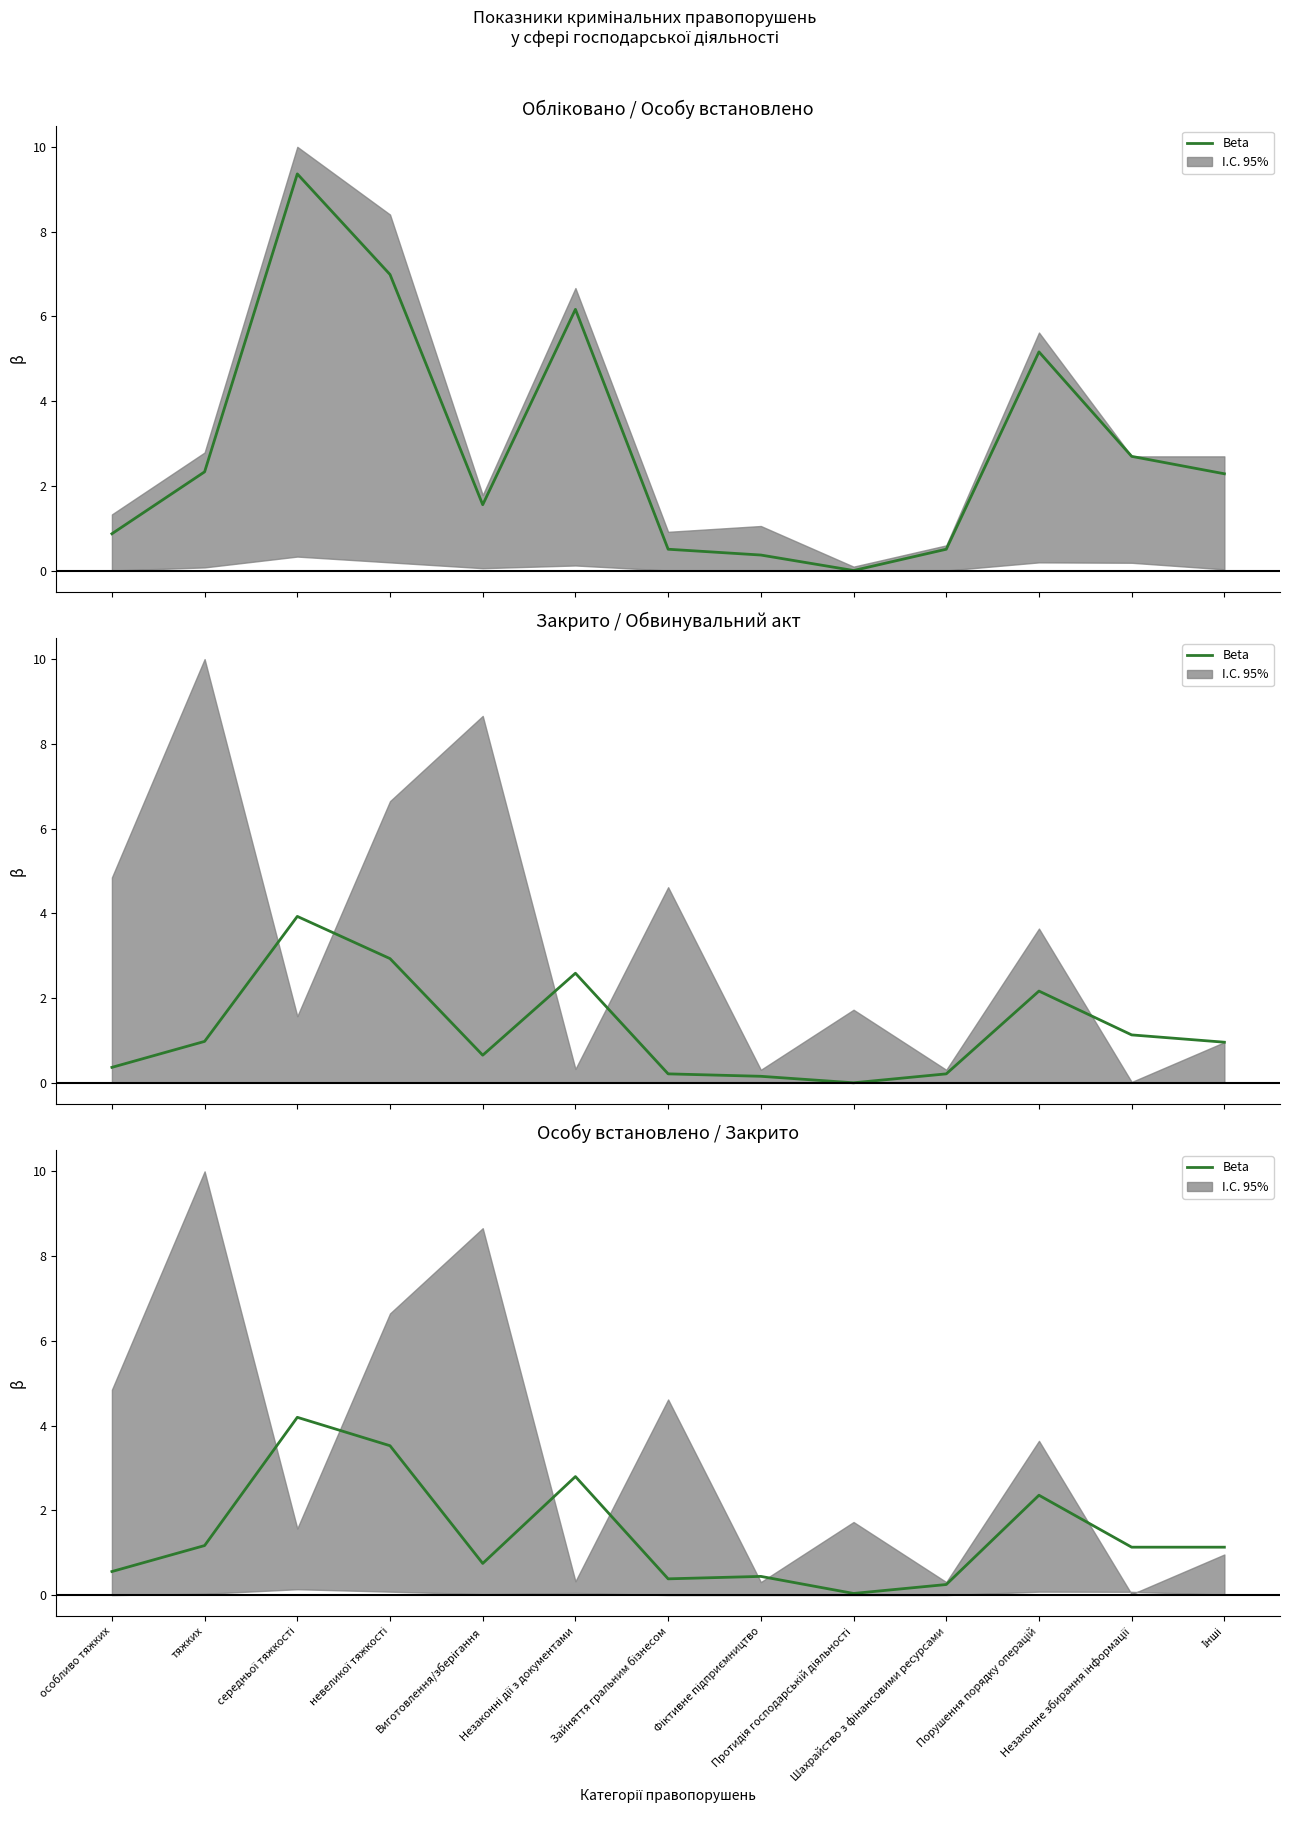

How many lines are shown in the chart?

1